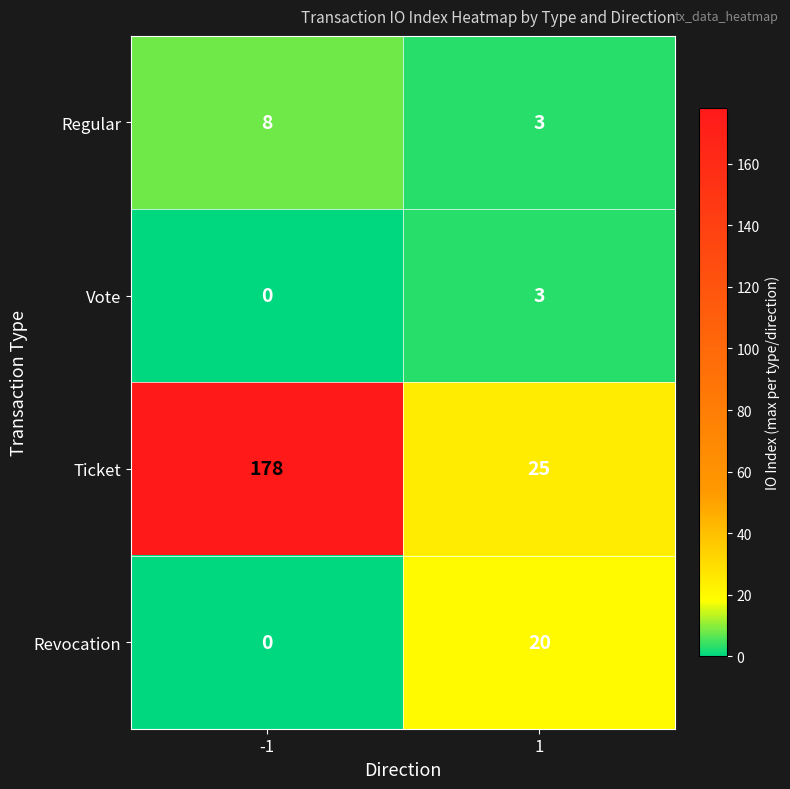

What is the sum of the Regular values at -1 and 1?

11